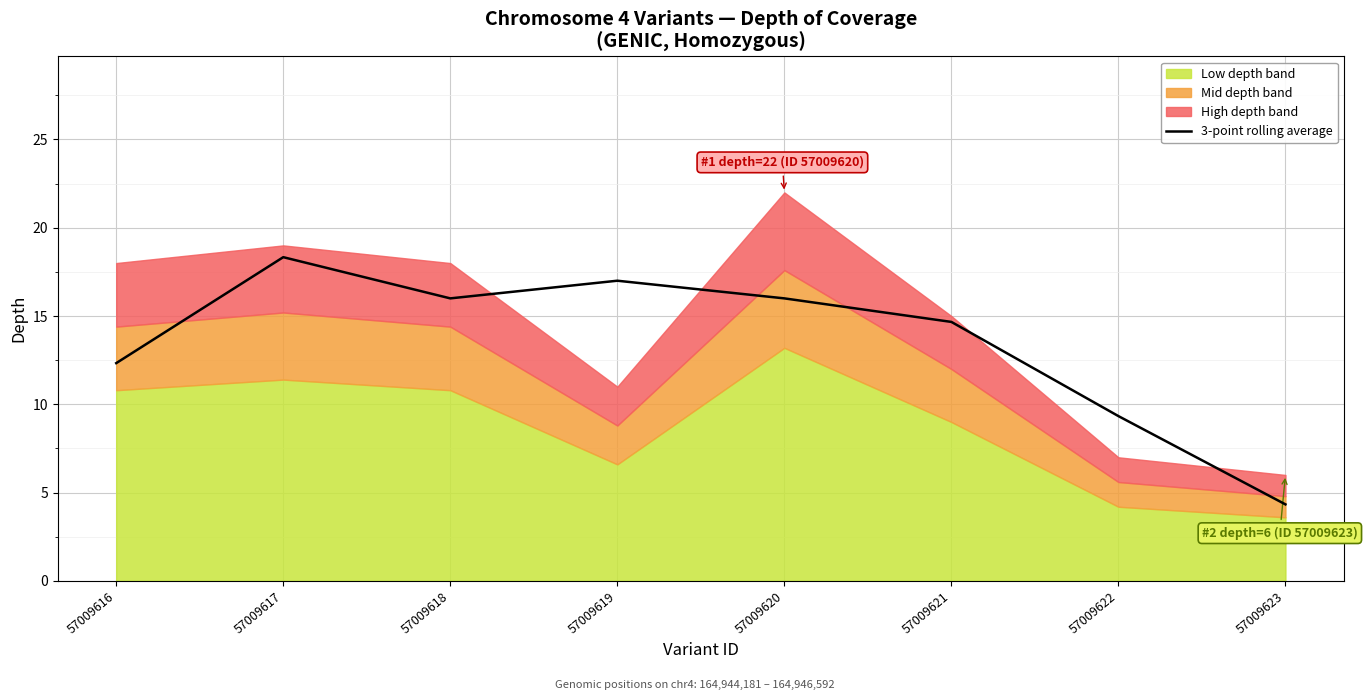

At which label is the value closest to 11?

57009616